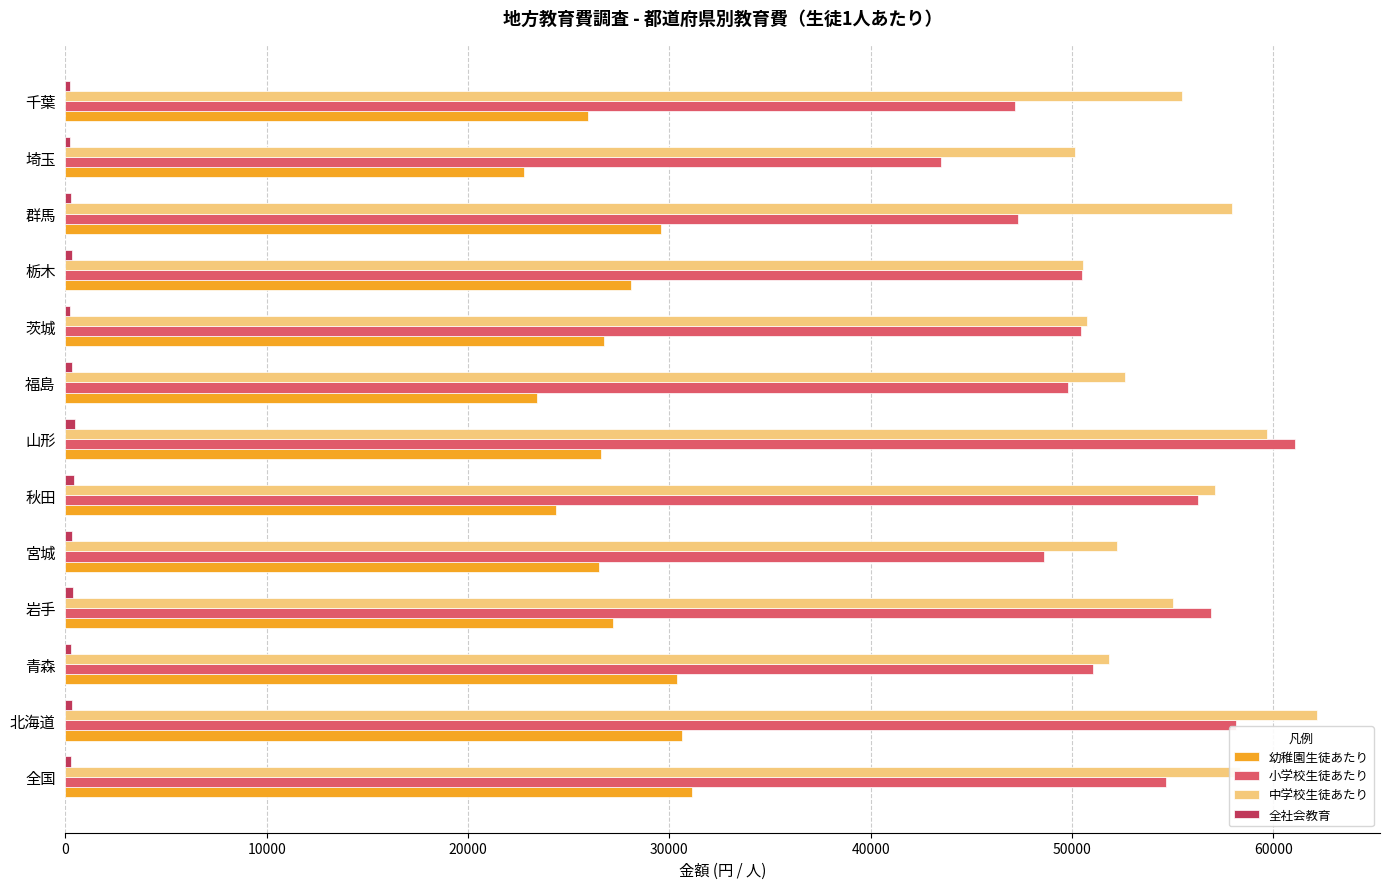

What is the greatest value displayed?

62190